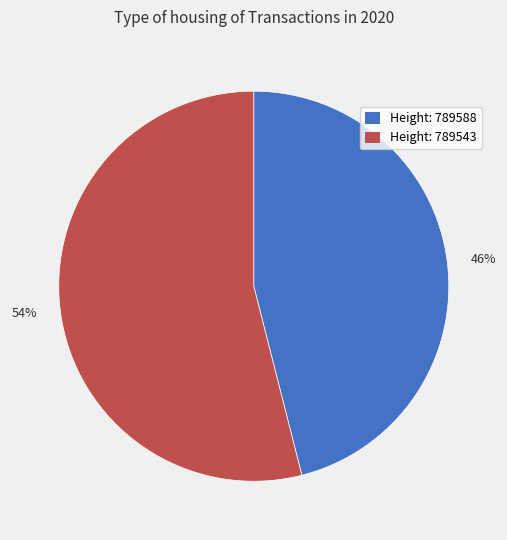

Rank the categories by value from lowest to highest.

46%, 54%